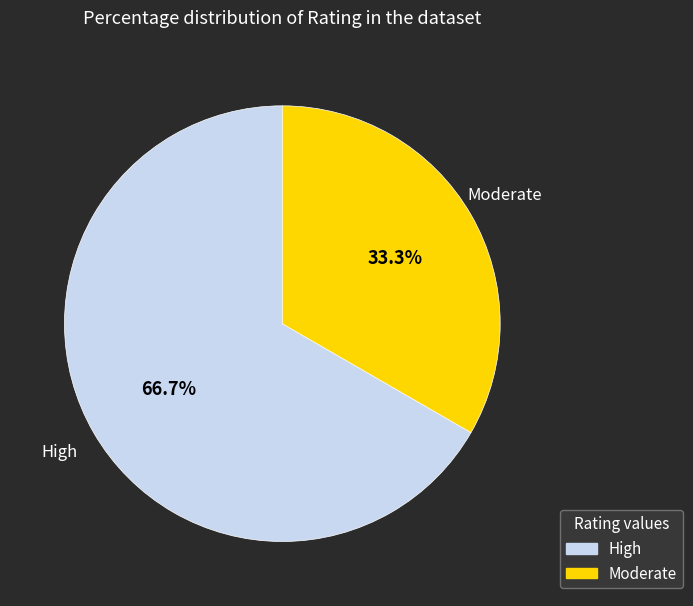

Do Moderate and High together represent more than half of the pie?

Yes